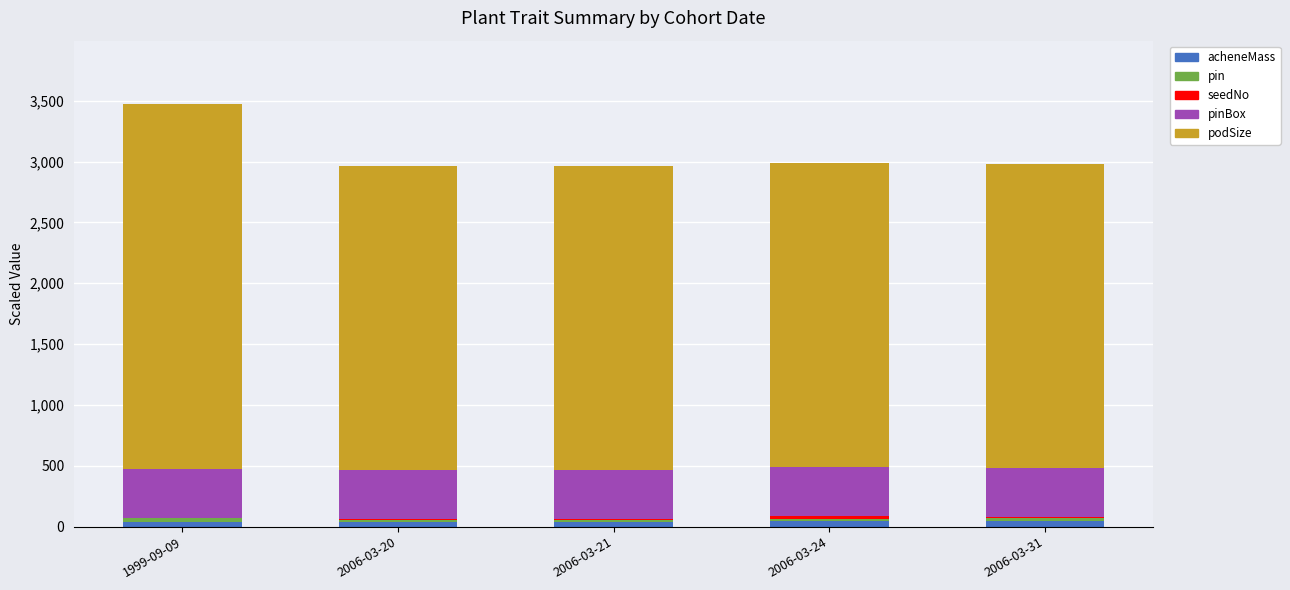

At which category is the sum across all series the highest?

1999-09-09